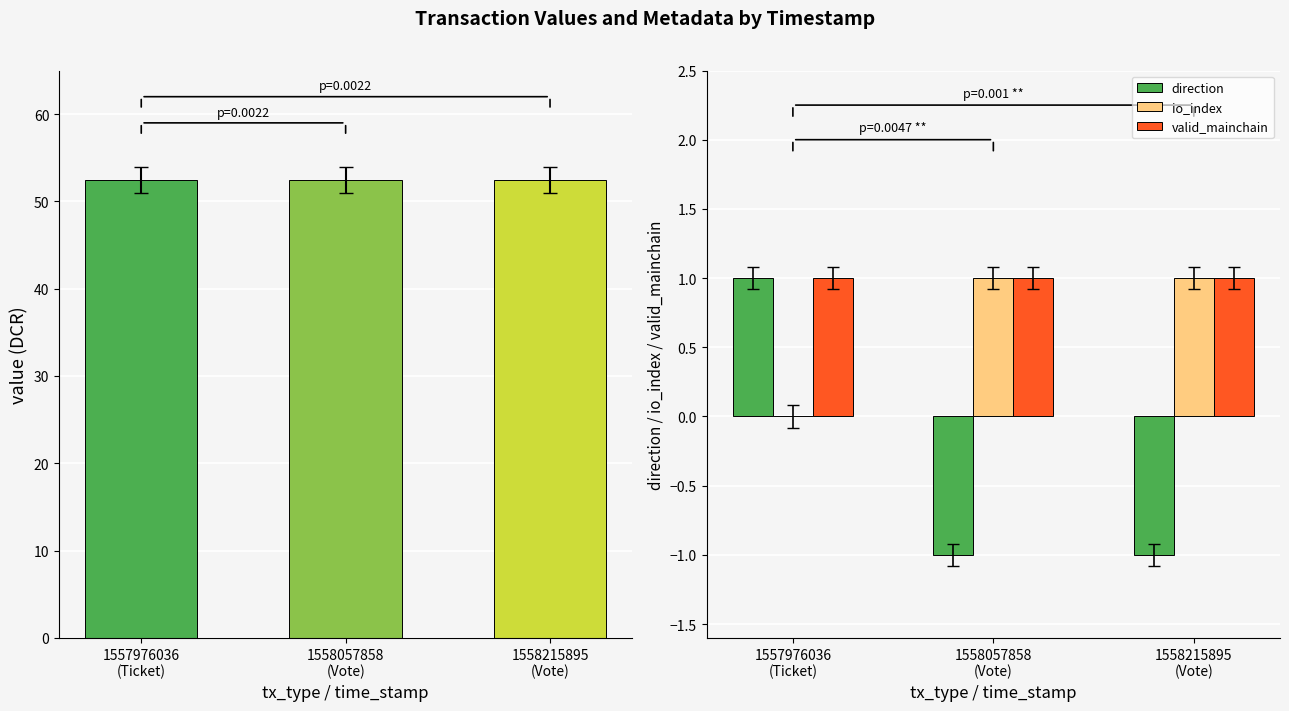

What is the label of the 1st bar from the left?

1557976036
(Ticket)